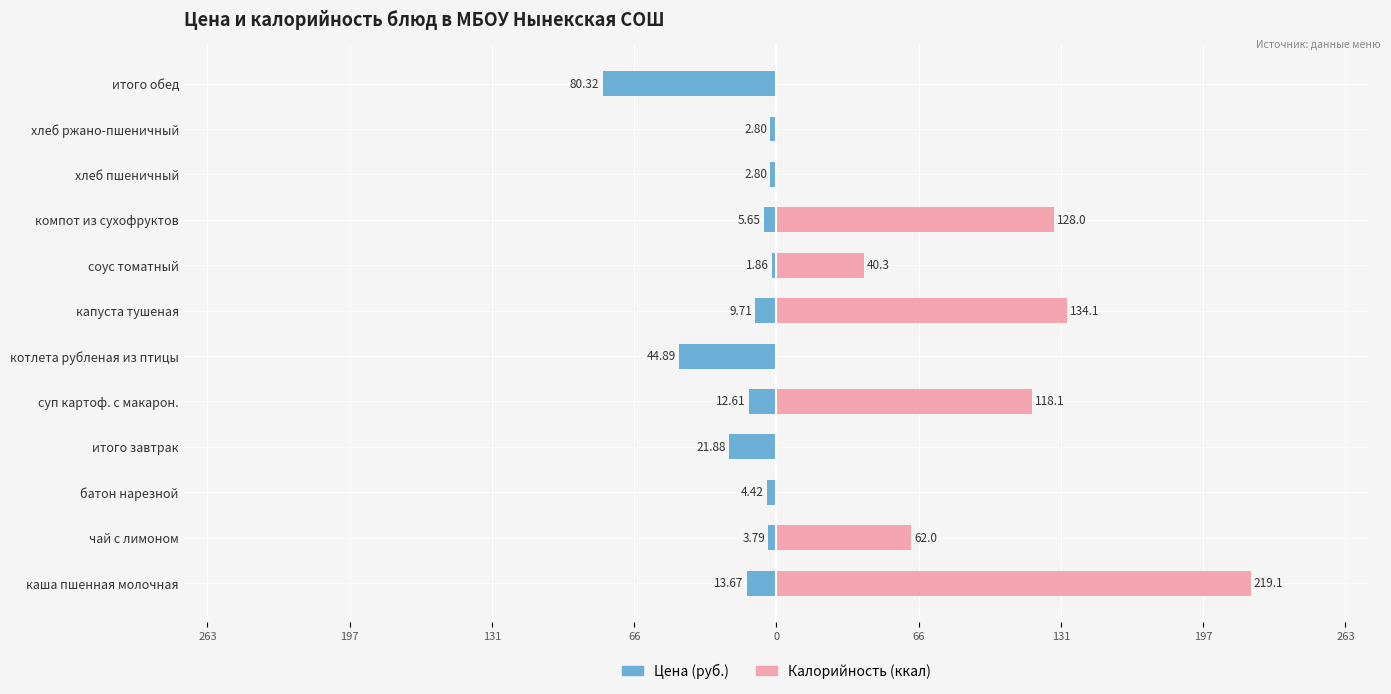

Is it true that Цена (руб.) equals -7.6 at 0?

False